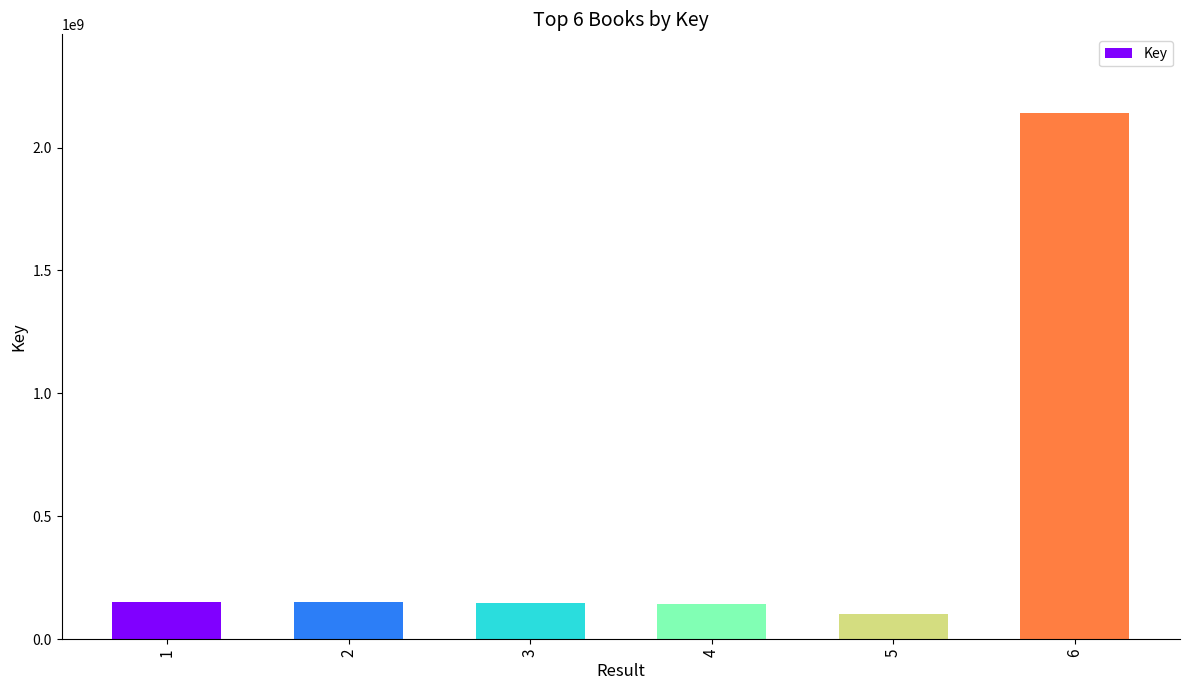

The value at 1 is 151089075. True or false?

True